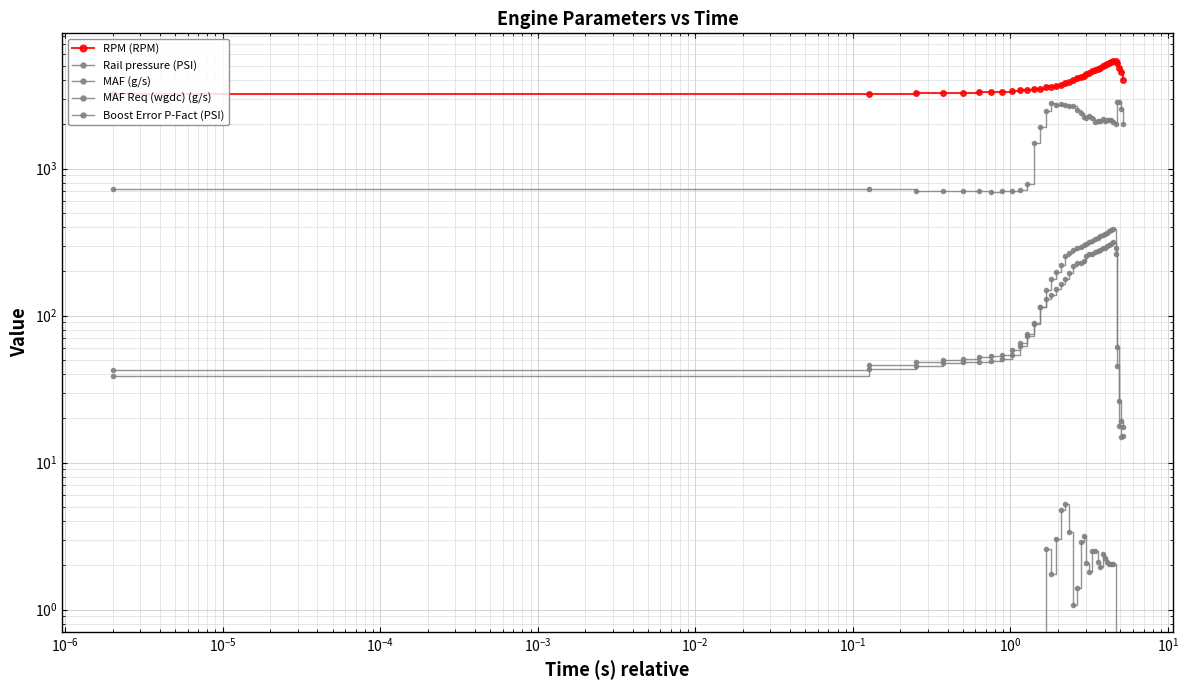

Reading left to right, list all the values displayed in this chart.

RPM (RPM): 3219.0	3230.0	3250.0	3277.0	3286.0	3309.0	3325.0	3349.0	3366.0	3403.0	3421.0	3462.0	3474.0	3568.0	3601.0	3674.0	3731.0	3806.0	3894.0	3998.0	4115.0	4180.0	4292.0	4380.0	4479.0	4582.0	4686.0	4779.0	4863.0	4995.0	5049.0	5174.0	5231.0	5311.0	5428.0	5439.0	5195.0	4862.0	4534.0	4030.0
Rail pressure (PSI): 722.5	729.0	706.5	708.0	705.9	706.9	692.8	703.5	702.0	716.0	788.5	1488.8	1925.7	2457.3	2800.4	2694.3	2735.2	2729.9	2650.8	2648.2	2516.8	2378.6	2235.1	2213.1	2283.9	2219.7	2089.9	2125.9	2122.6	2187.8	2097.5	2137.8	2153.2	2143.4	2070.4	2026.7	2861.7	2857.1	2552.6	2028.0
MAF (g/s): 38.8	43.5	45.5	47.5	48.1	48.6	49.4	51.1	54.3	62.5	73.3	87.6	113.9	130.3	139.0	152.5	163.9	178.0	195.5	217.0	229.2	228.1	235.9	255.0	261.9	262.4	270.0	276.0	281.6	286.9	289.4	298.5	302.5	307.7	315.7	288.7	45.2	17.9	14.9	15.3
MAF Req (wgdc) (g/s): 43.0	45.9	48.1	50.0	51.1	52.0	52.8	54.3	58.0	65.7	75.3	89.6	114.5	150.3	176.3	197.8	221.5	253.7	268.3	278.2	289.2	294.7	300.8	307.5	315.1	323.4	331.4	339.4	347.2	354.1	360.0	367.5	373.9	380.1	387.2	264.8	61.4	26.3	19.1	17.4
Boost Error P-Fact (PSI): -0.7	-0.8	-1.0	-1.2	-1.4	-1.6	-1.9	-2.1	-2.2	-2.3	-2.5	-2.2	-0.6	2.6	1.8	3.0	4.8	5.2	3.4	1.1	1.4	2.9	3.1	2.1	1.8	2.5	2.5	2.1	1.9	2.4	2.3	2.1	2.0	2.1	2.0	-17.3	-12.9	-3.8	-1.8	-1.5